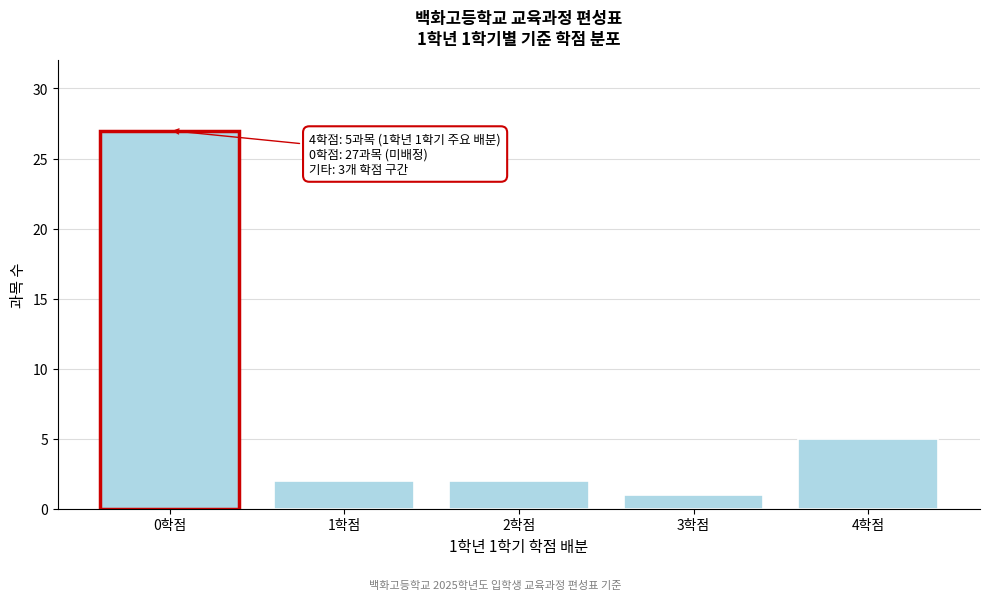

Reading left to right, what are all the values shown in this chart?

27	2	2	1	5